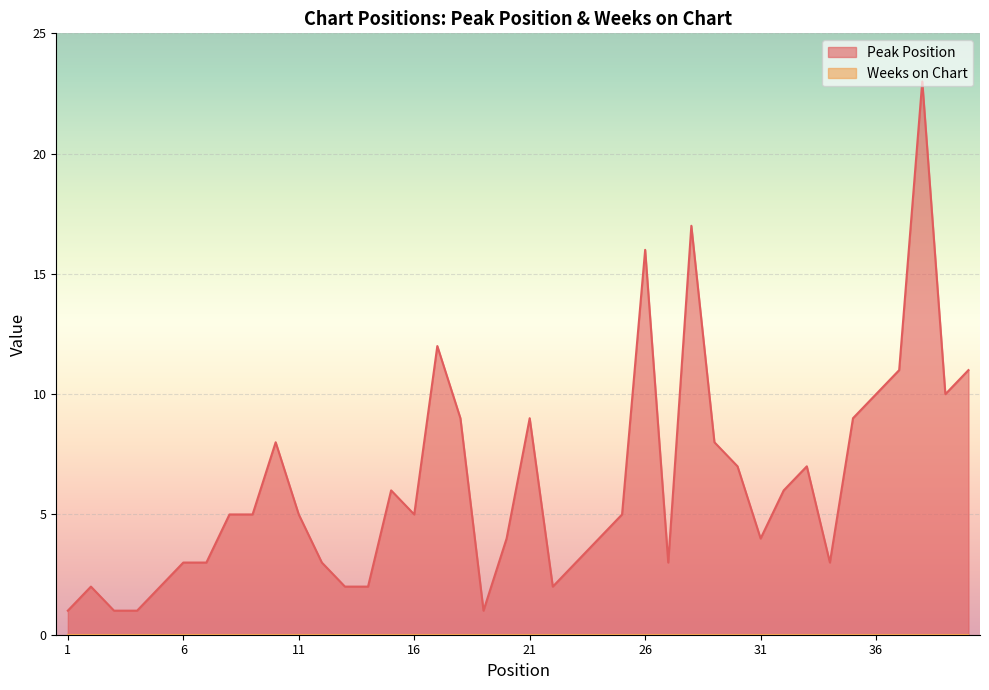

Reading right to left, list all the values displayed in this chart.

11	10	23	11	10	9	3	7	6	4	7	8	17	3	16	5	4	3	2	9	4	1	9	12	5	6	2	2	3	5	8	5	5	3	3	2	1	1	2	1